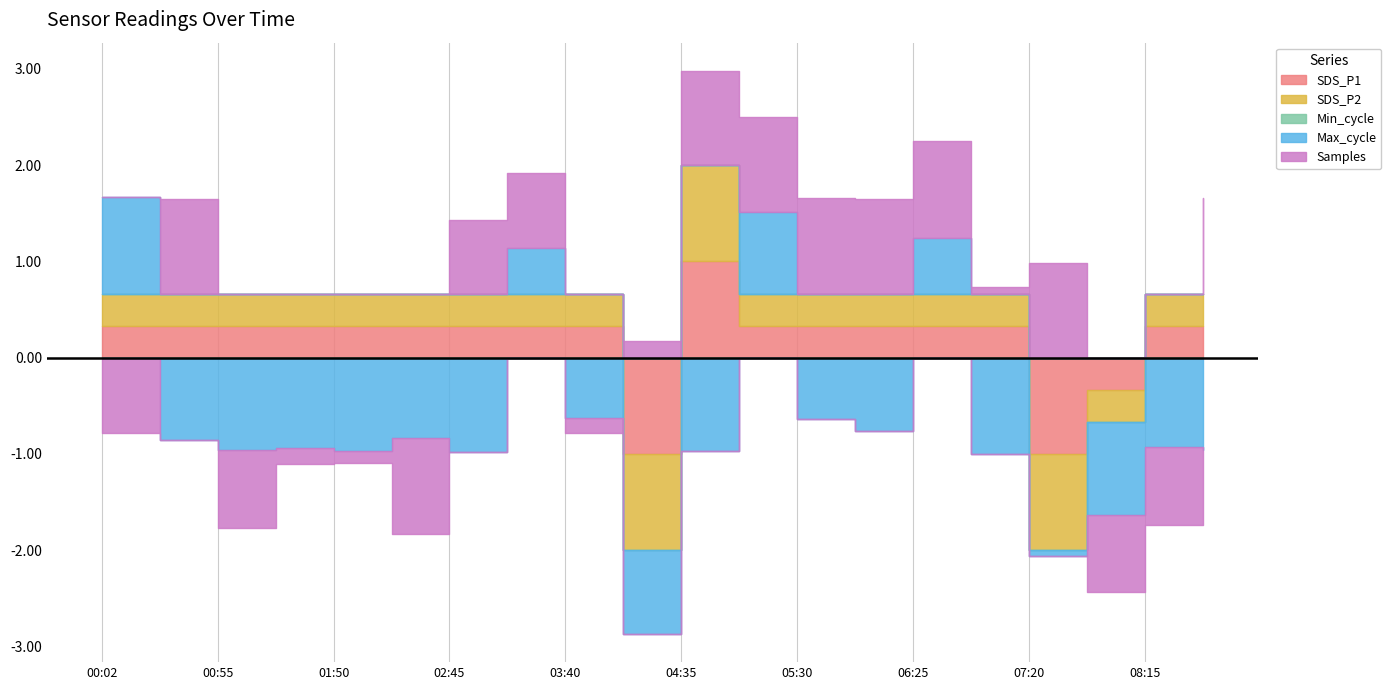

True or false: Max_cycle and SDS_P2 intersect in this chart.

False